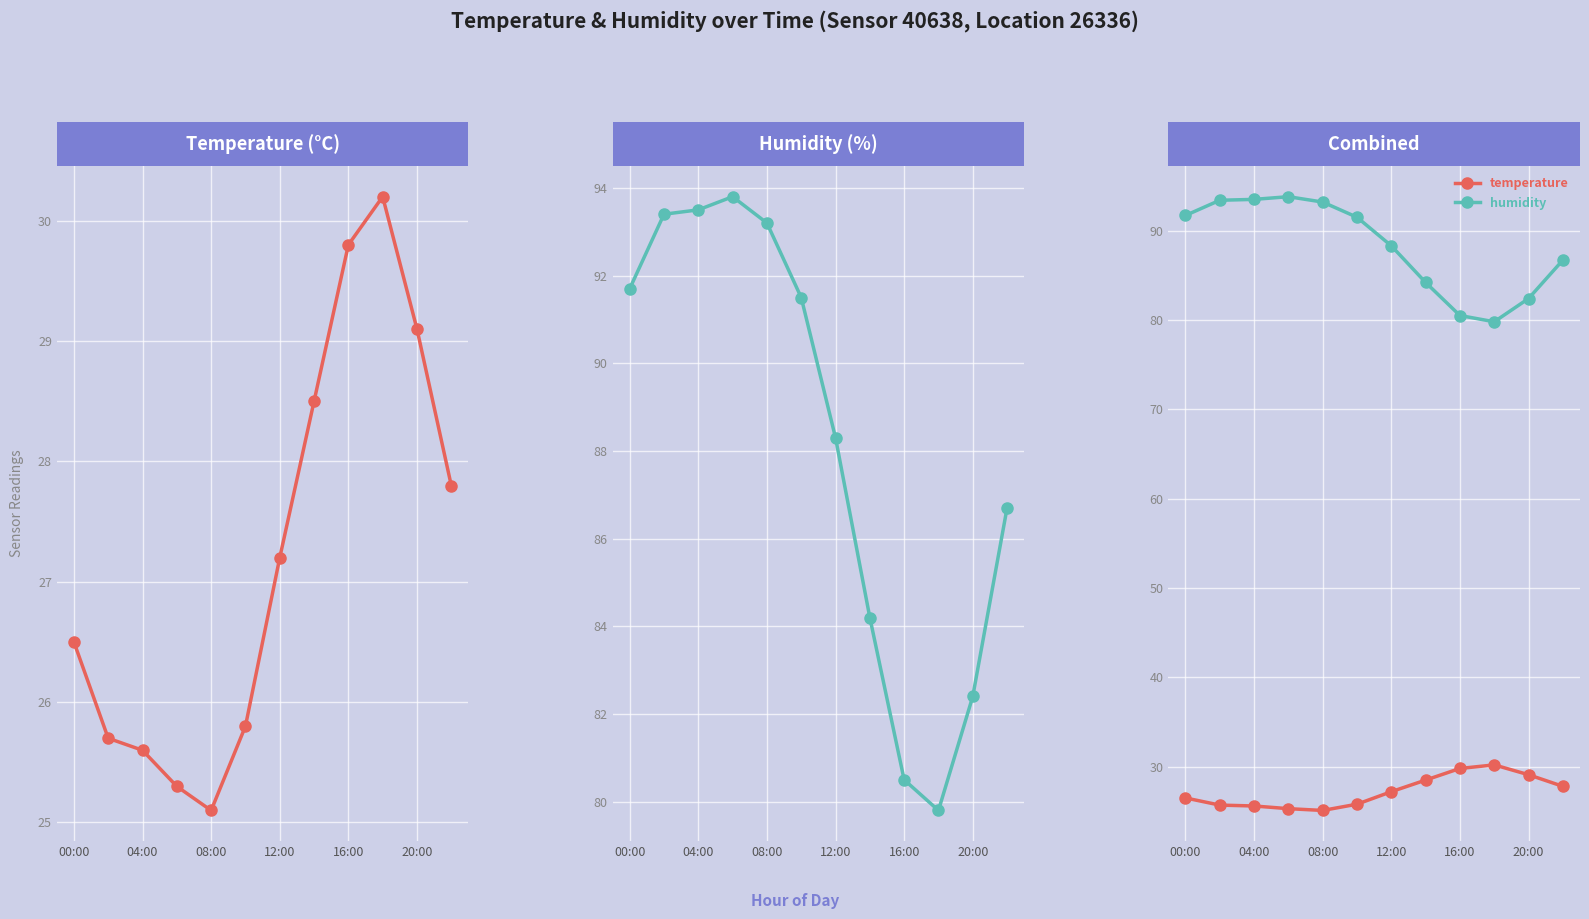

How many lines are shown in the chart?

2